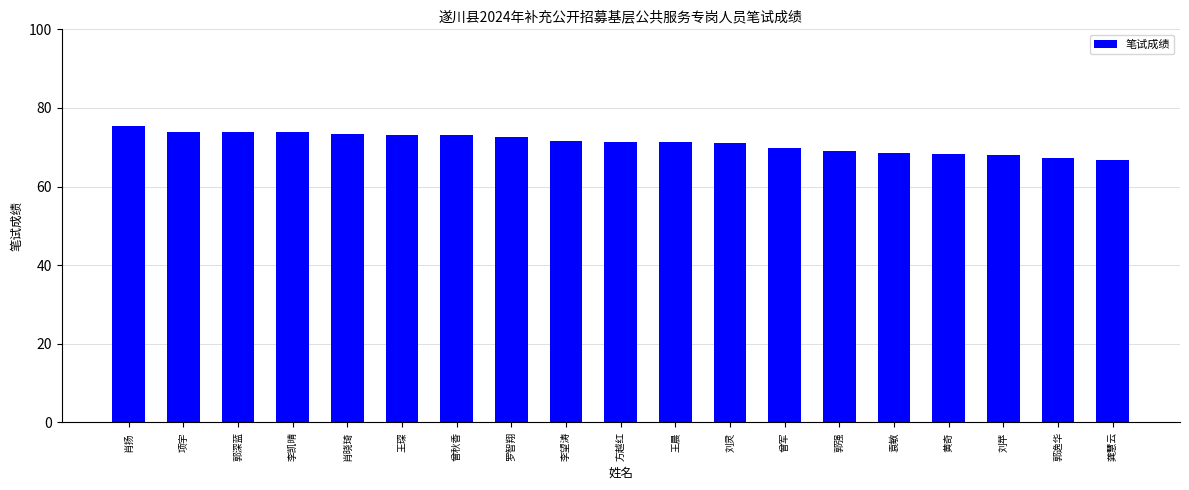

What is the label of the 13th bar from the right?

曾秋香